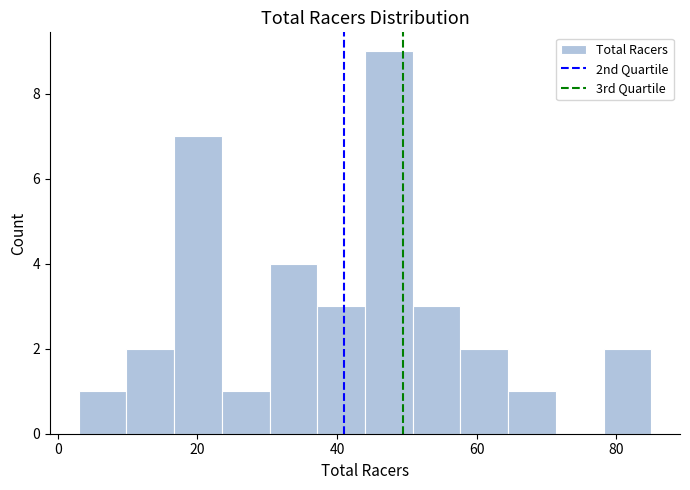

Around what value on the x-axis is the tallest bar? Give the approximate position of its centre, as read against the axis.

48